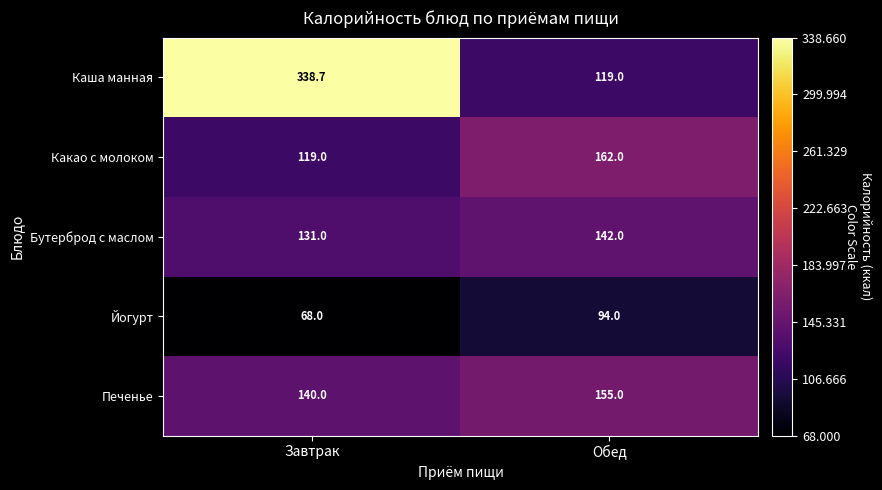

Which series changed the most between Завтрак and Обед?

Каша манная